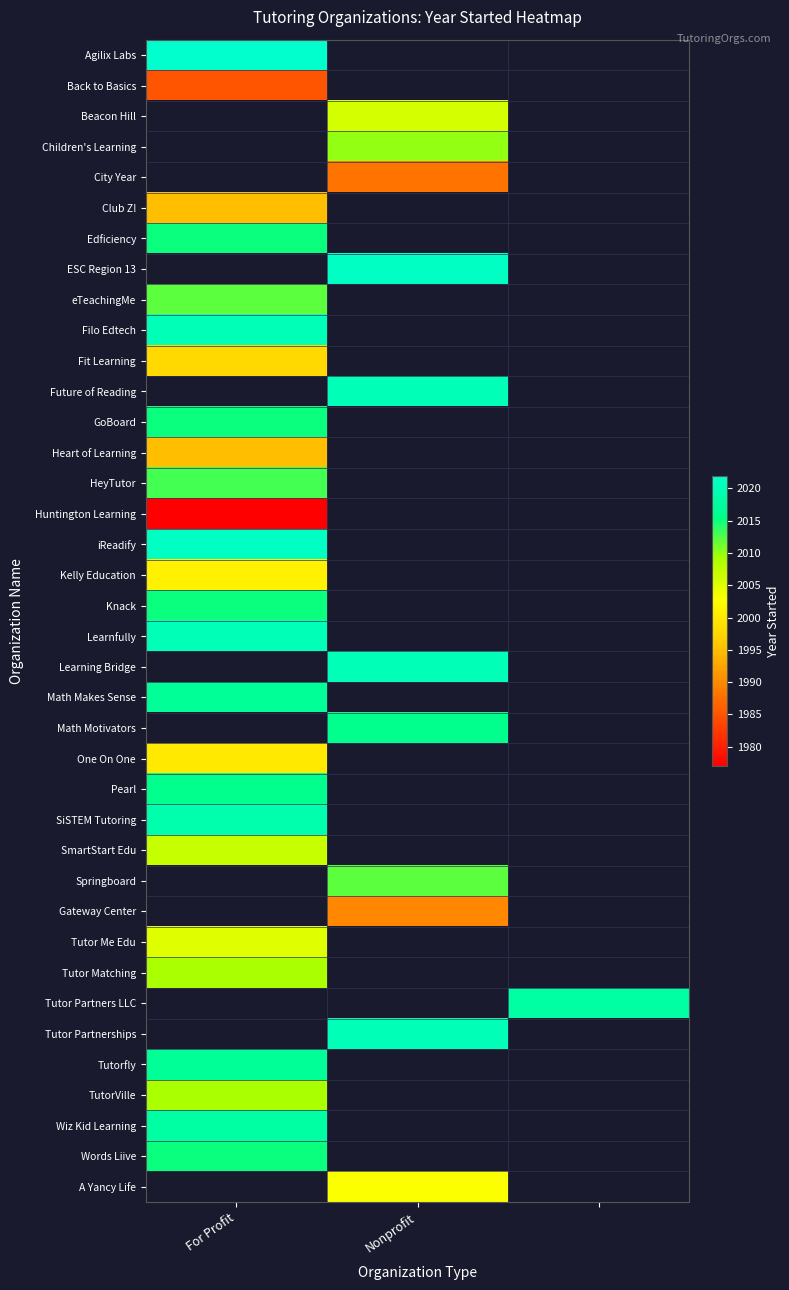

Which label corresponds to the smallest value in the chart?

For Profit